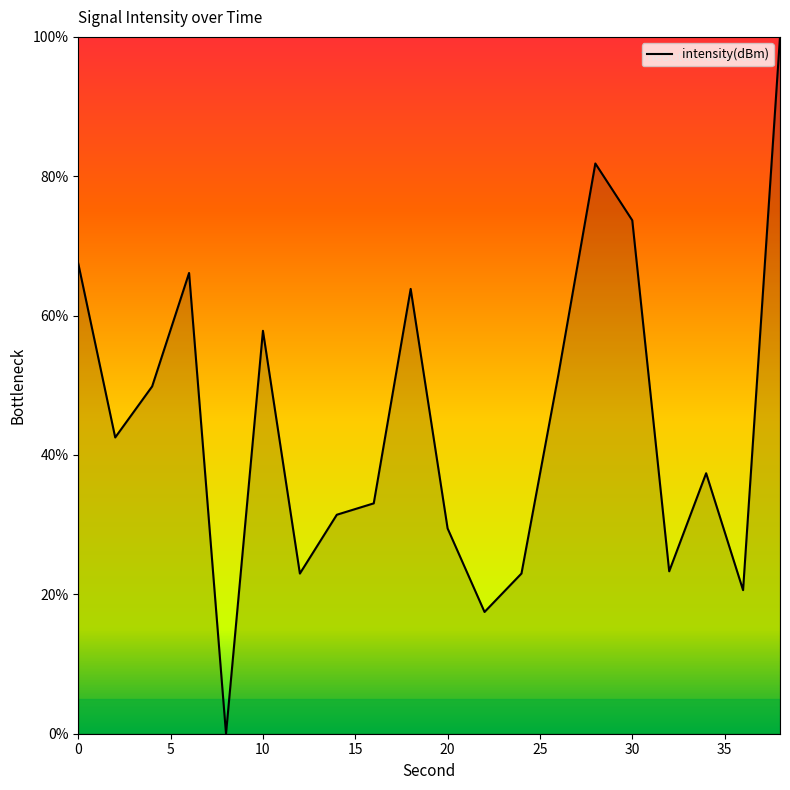

What is the maximum value shown in the chart?

100.0